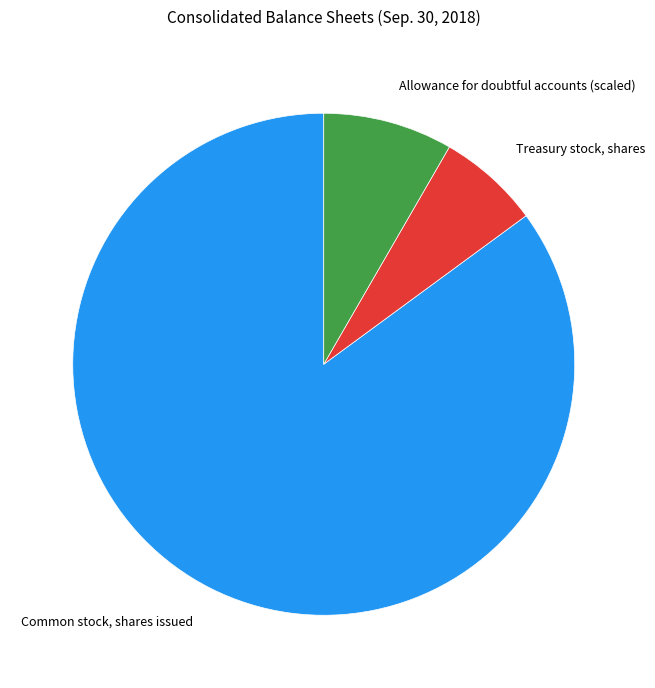

The Allowance for doubtful accounts (scaled) slice represents 8% of the pie. True or false?

True